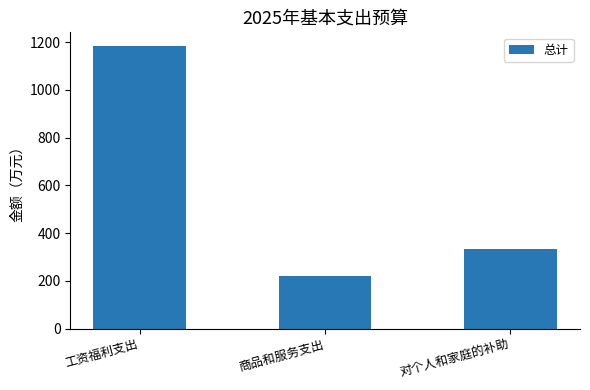

What is the difference between the maximum and minimum values?

960.2